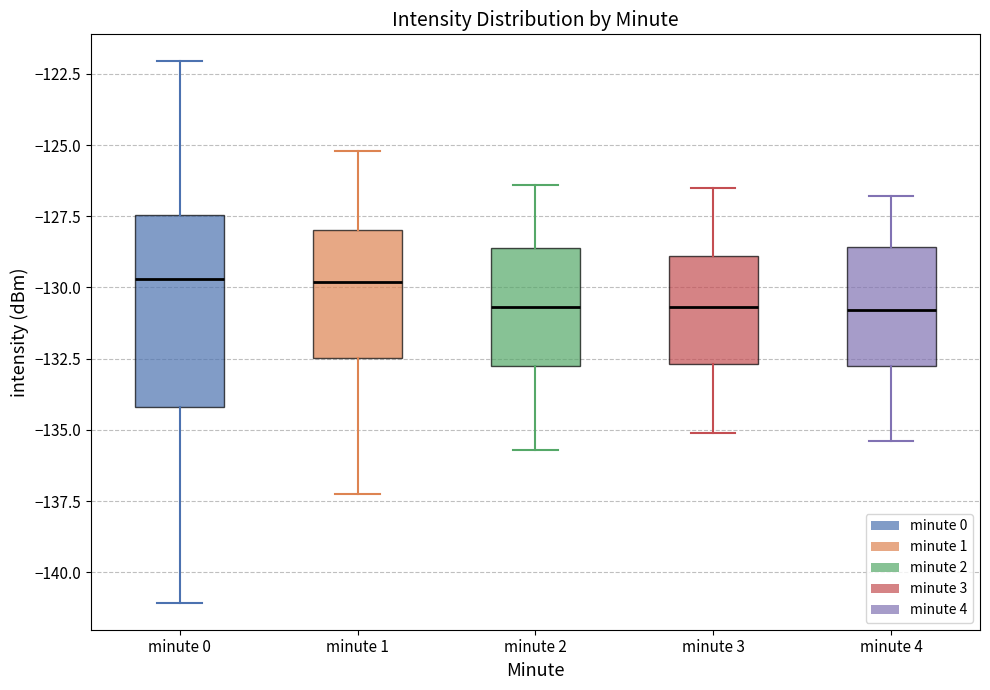

Reading left to right, transcribe this box plot: for each box, give where its median line is, the range the box spans, and where its two whiskers end, as read against the y-axis. The values are not printed on the chart, so give them approximately, as read against the axis.

minute 0: median -129.5, box -134.0 to -127.5, whiskers -141.0 to -122.0
minute 1: median -130.0, box -132.5 to -128.0, whiskers -137.5 to -125.0
minute 2: median -130.5, box -132.5 to -128.5, whiskers -135.5 to -126.5
minute 3: median -130.5, box -132.5 to -129.0, whiskers -135.0 to -126.5
minute 4: median -131.0, box -132.5 to -128.5, whiskers -135.5 to -127.0